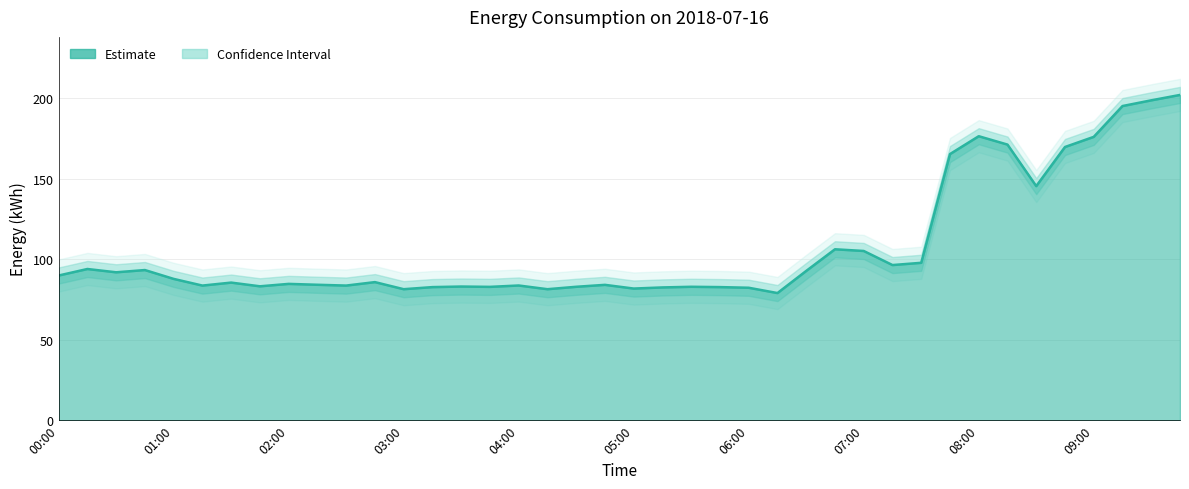

How many categories are shown in the chart?

40